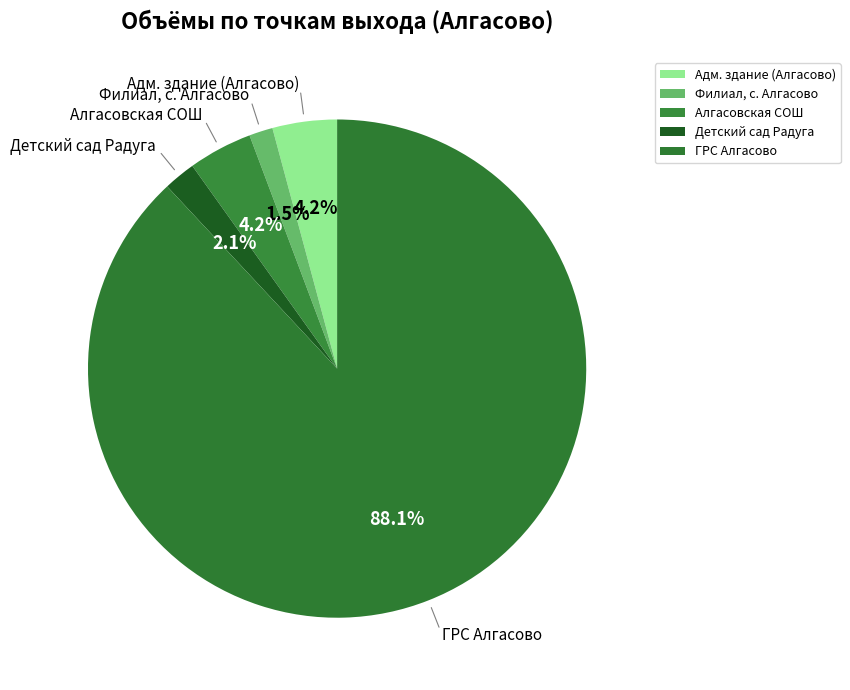

Does ГРС Алгасово represent more than half of the total?

Yes